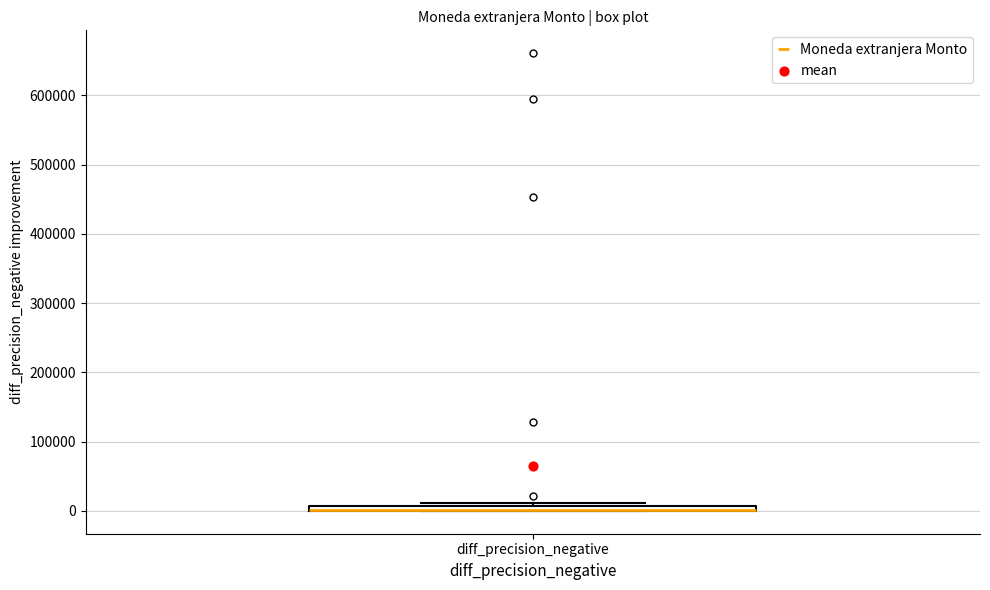

Where is the upper edge of the box for diff_precision_negative on the y-axis? The values are not printed on the chart, so give them approximately, as read against the axis.

10000